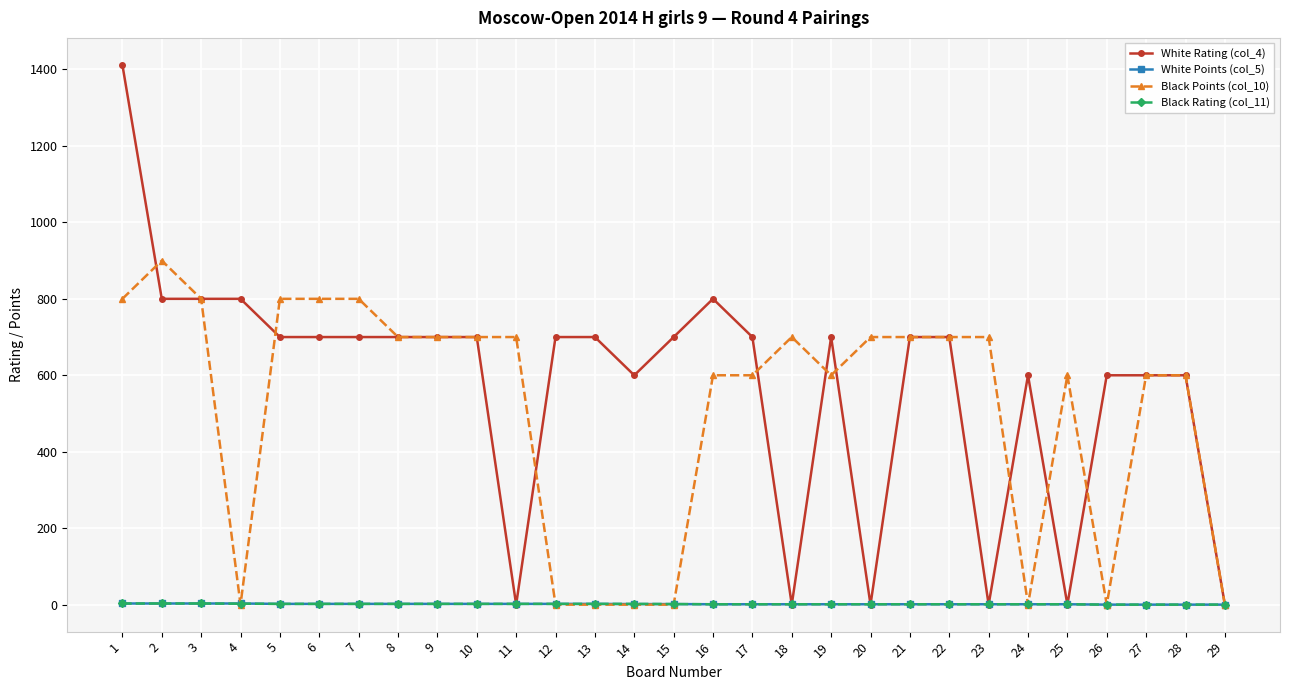

What is the average value of the Black Points (col_10) series?

510.3